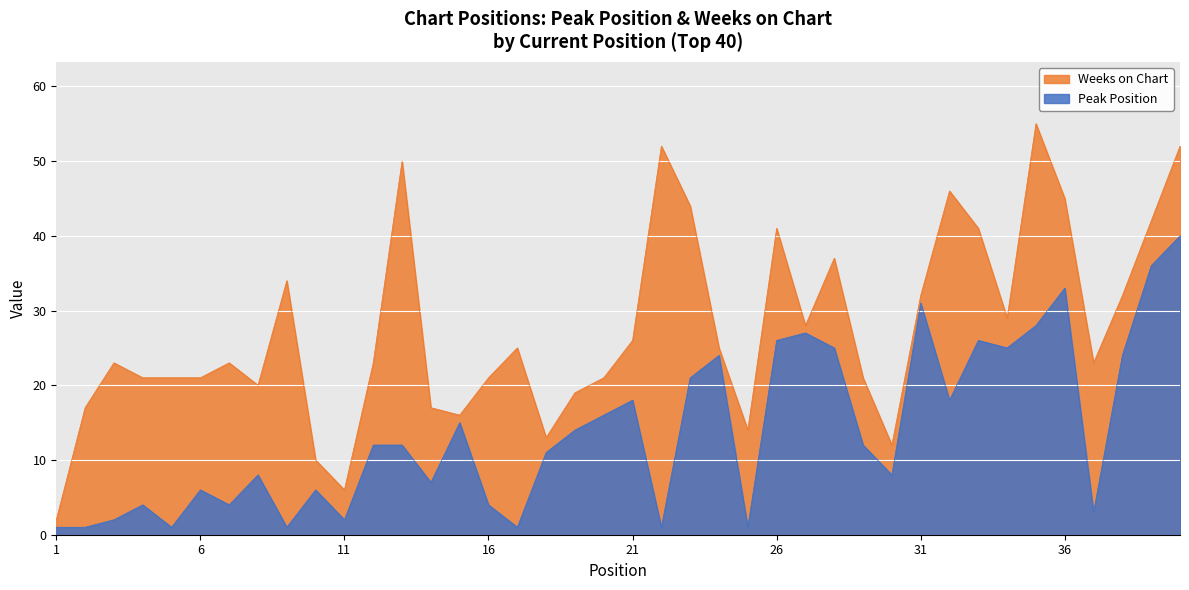

How many data points are above 12?

18